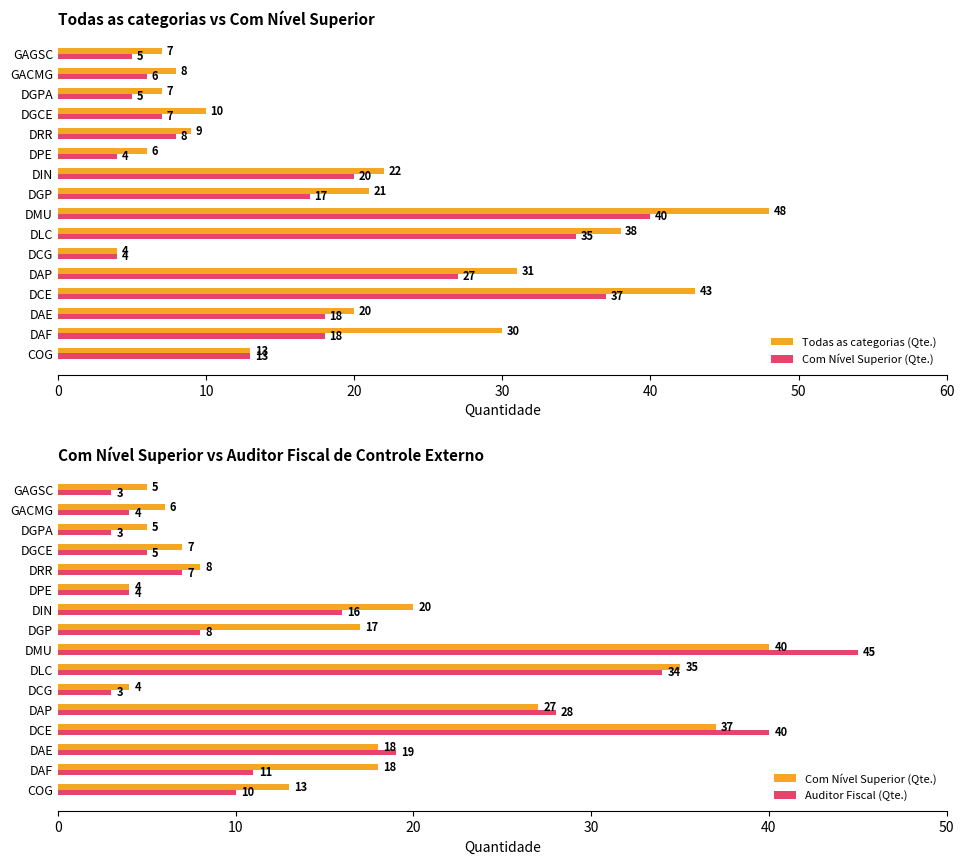

How many groups of bars are there?

16